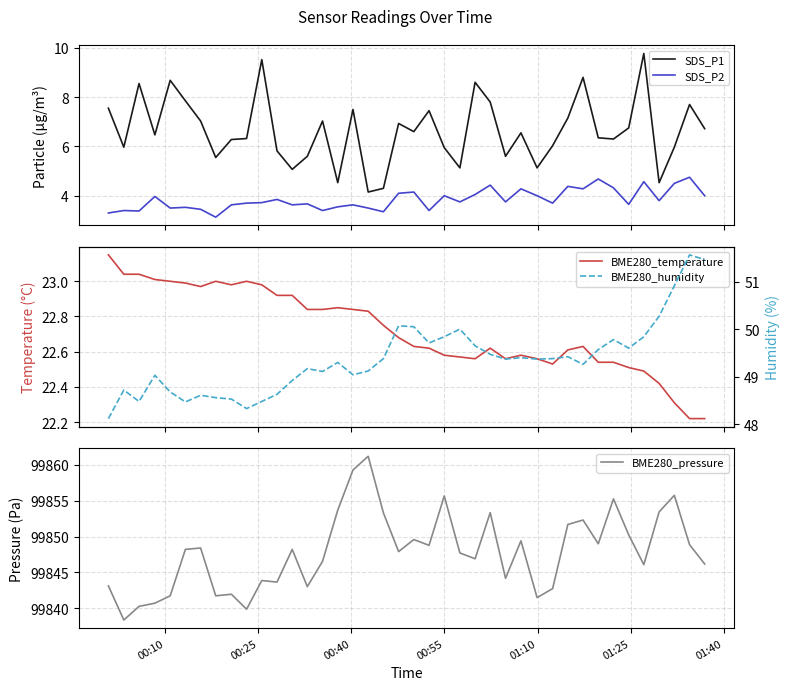

How many series are shown in this chart?

5